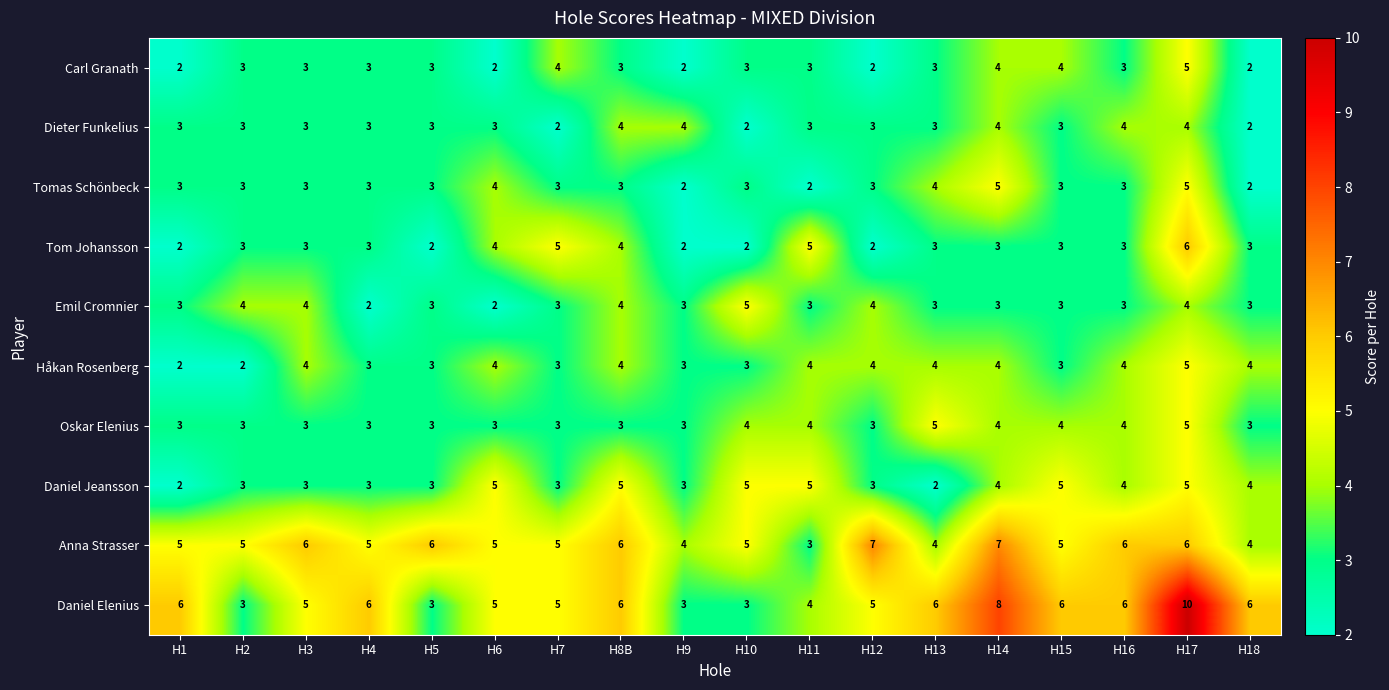

At which category does the chart reach its peak across all series?

H17